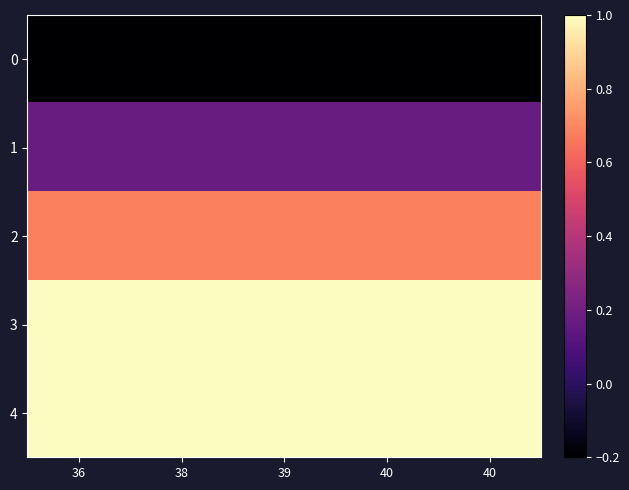

What is the total value across all series at 39?

2.7